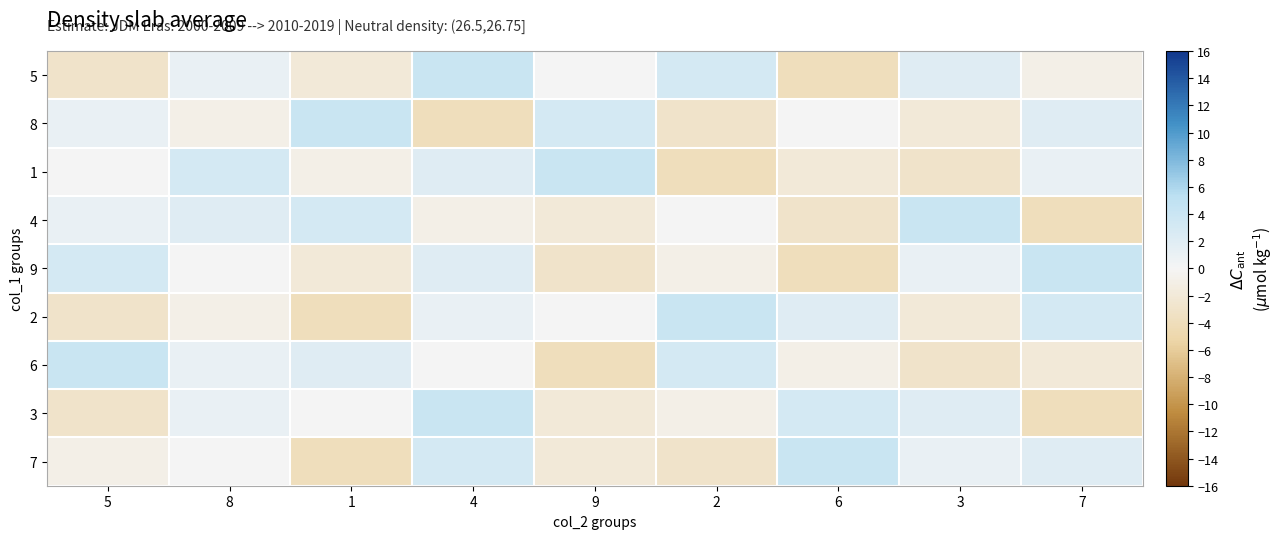

What is the spread (max minus min) of values at 7?

8